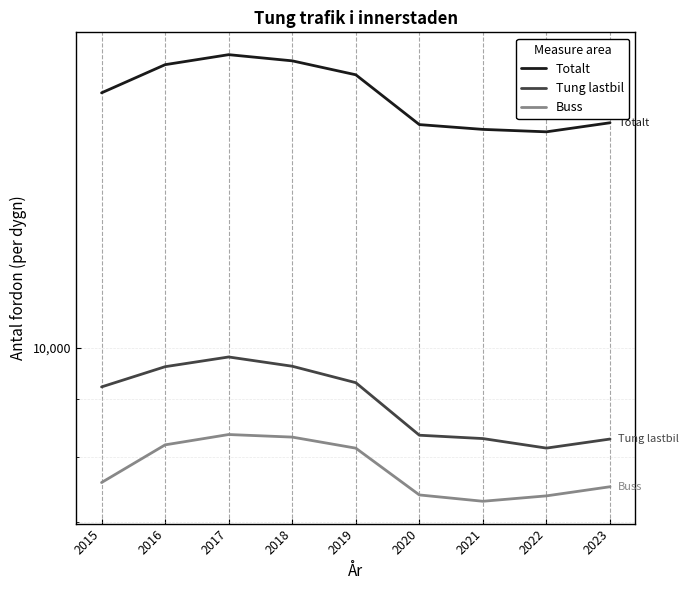

Which category has the lowest value across all series?

2021